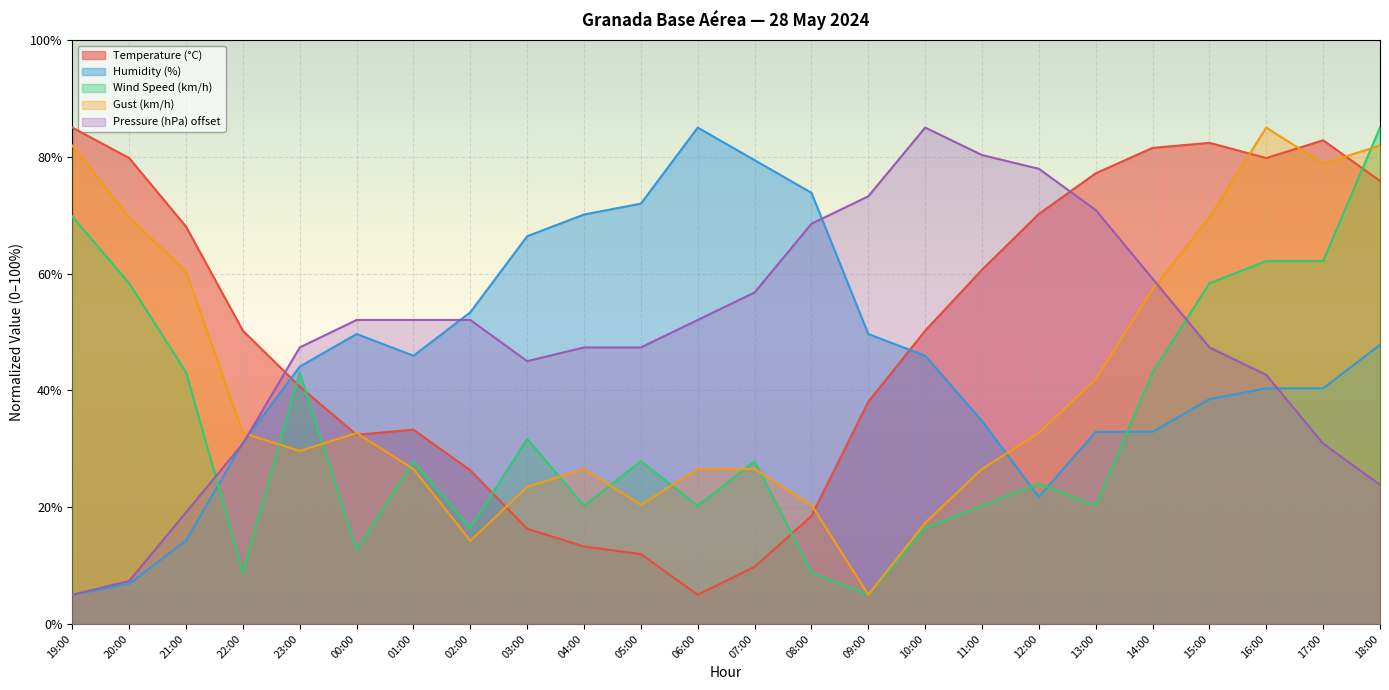

What is the label of the 15th point from the left?

09:00